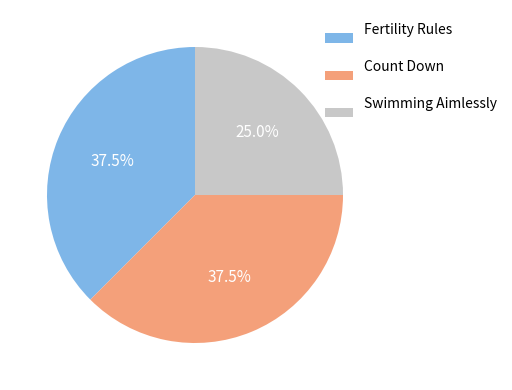

What is the smallest slice in the pie chart?

Swimming Aimlessly